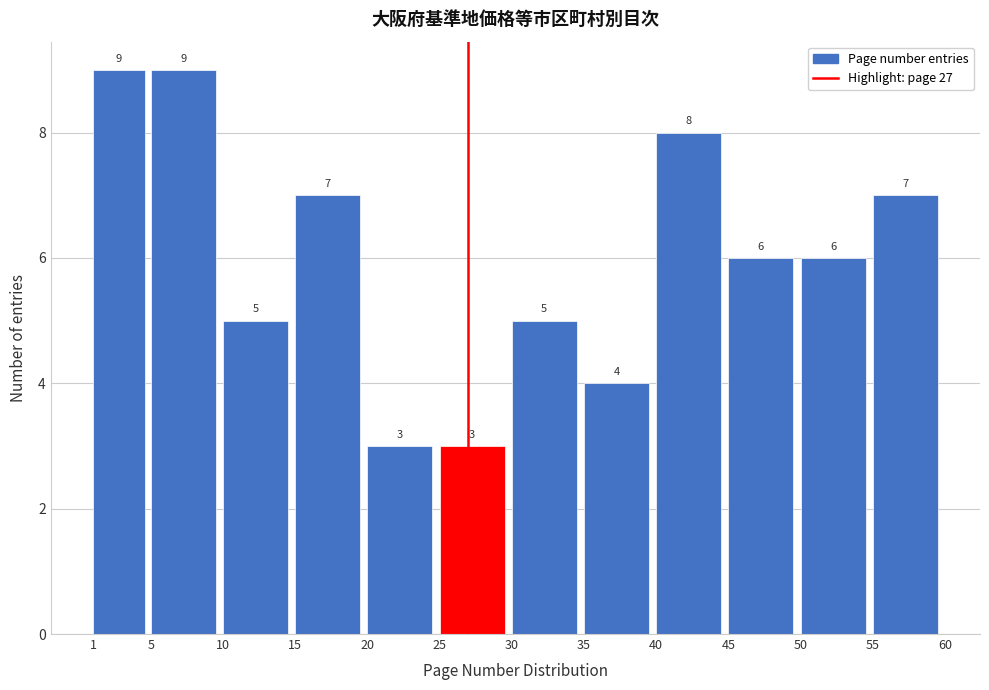

Reading left to right, transcribe this chart: for each bar, give the range it covers on the x-axis and its height.

1 to 5: 9
5 to 10: 9
10 to 15: 5
15 to 20: 7
20 to 25: 3
25 to 30: 3
30 to 35: 5
35 to 40: 4
40 to 45: 8
45 to 50: 6
50 to 55: 6
55 to 60: 7